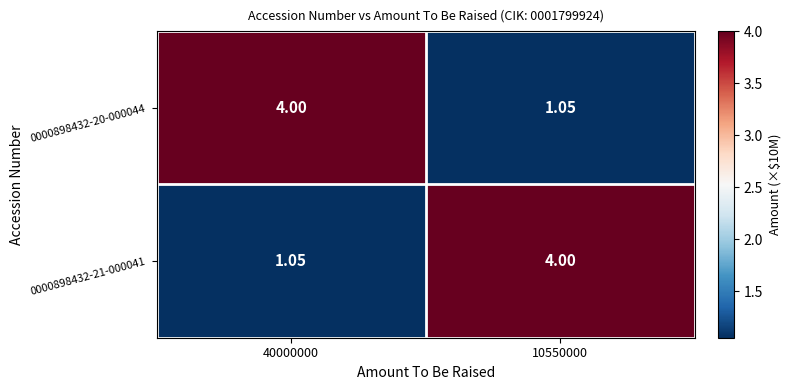

Is the value of 0000898432-21-000041 at 10550000 greater than the value of 0000898432-20-000044 at 10550000?

Yes